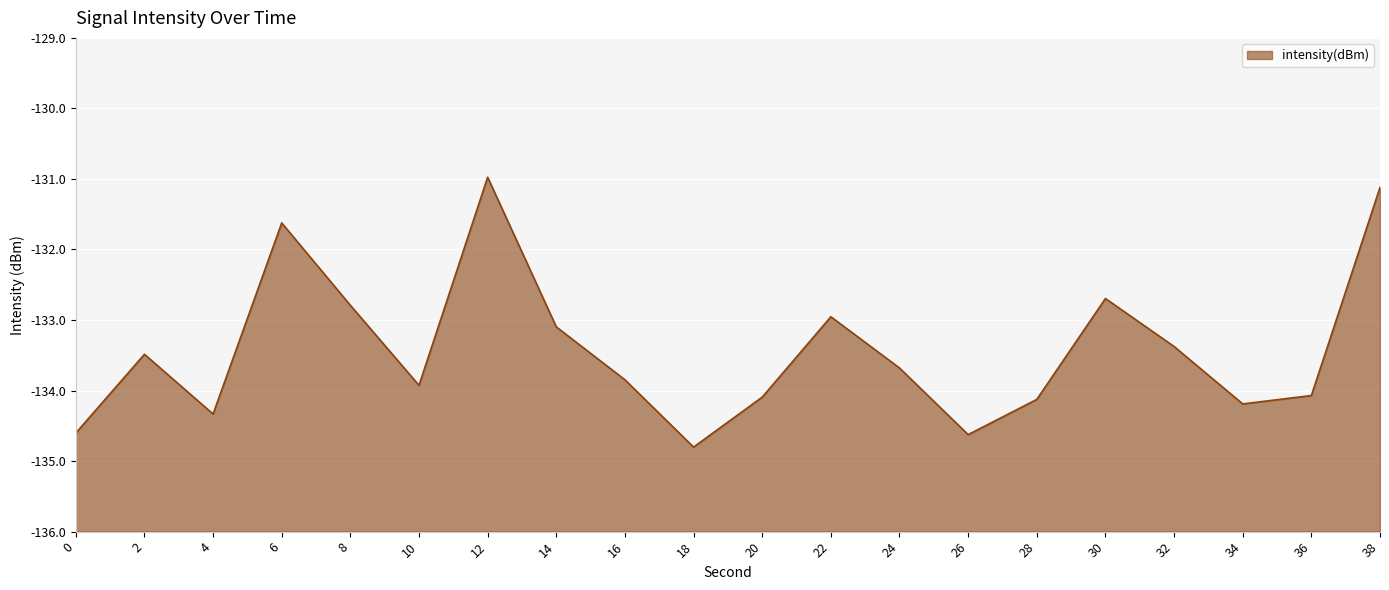

The chart shows a value of -46.8 at 28. True or false?

False